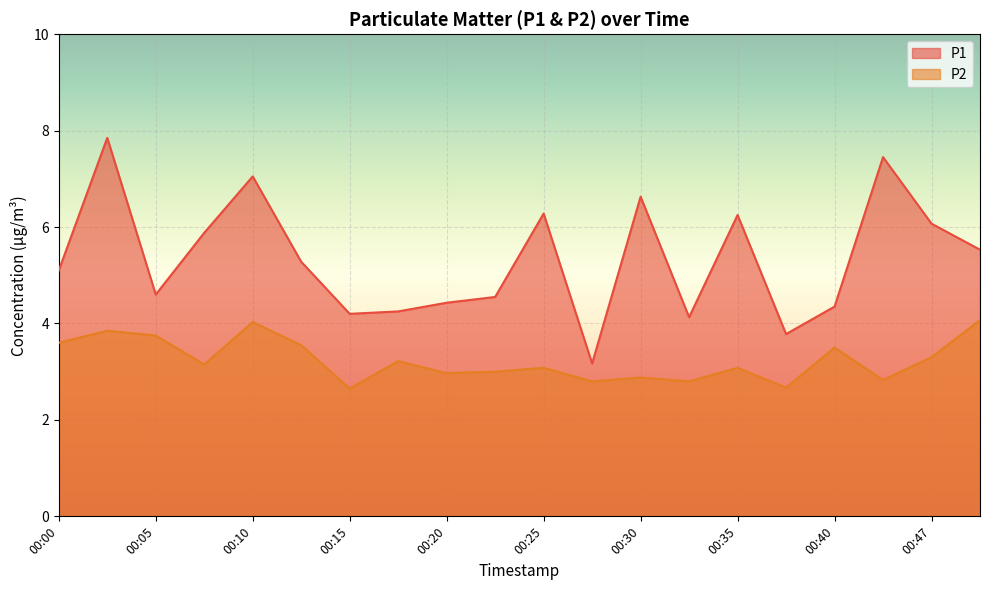

List the labels in order of P2 value, largest first.

00:50, 00:10, 00:03, 00:05, 00:00, 00:13, 00:40, 00:47, 00:18, 00:08, 00:25, 00:35, 00:22, 00:20, 00:30, 00:44, 00:27, 00:32, 00:37, 00:15